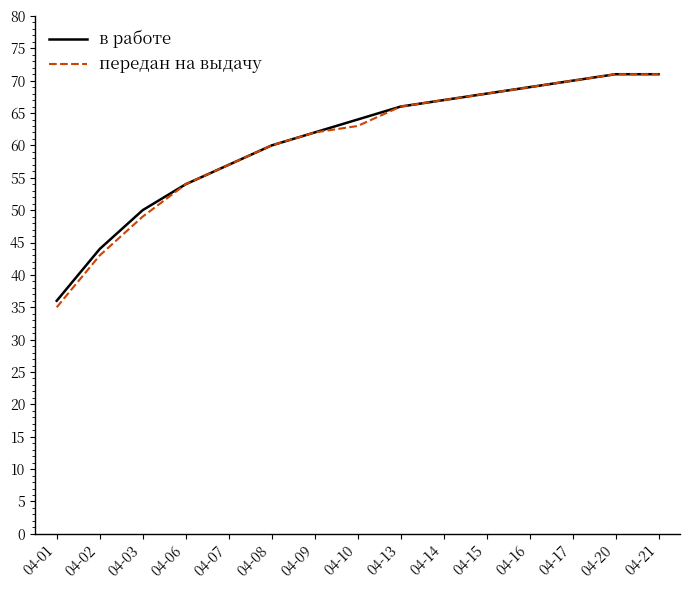

Is it true that в работе equals 71 at 04-21?

True